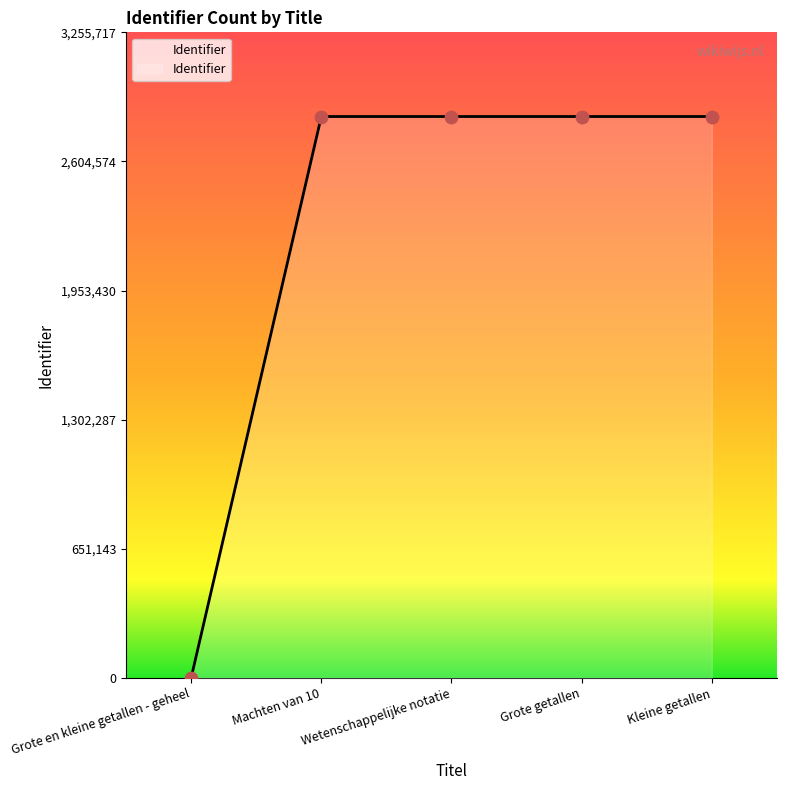

What is the change in value from Machten van 10 to Kleine getallen?

+28